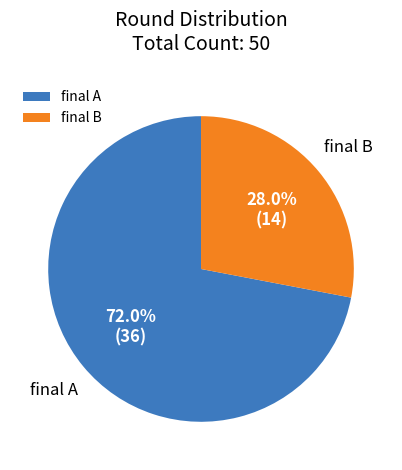

Is it true that final A is 86% of the pie?

False